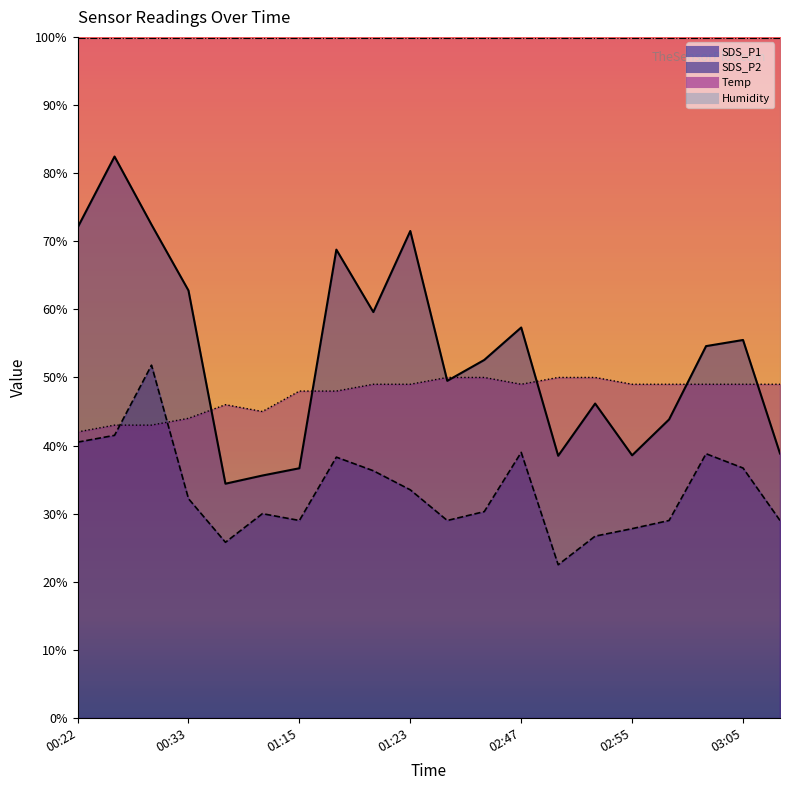

What is the minimum value for SDS_P2?

22.5